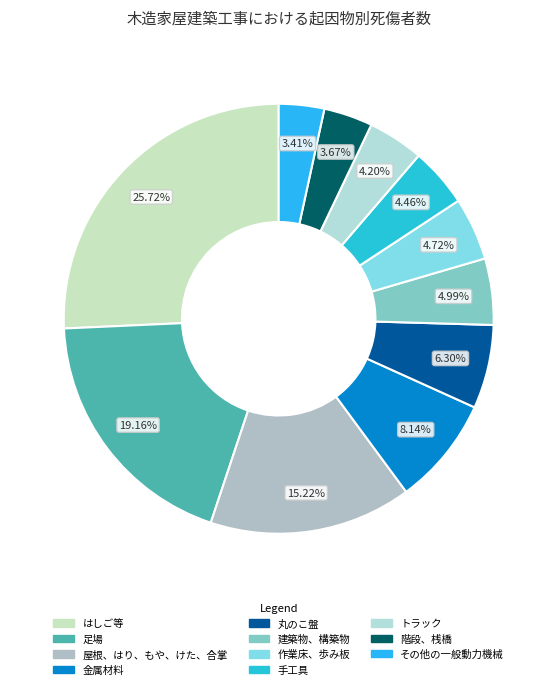

Count the number of slices in the pie.

11